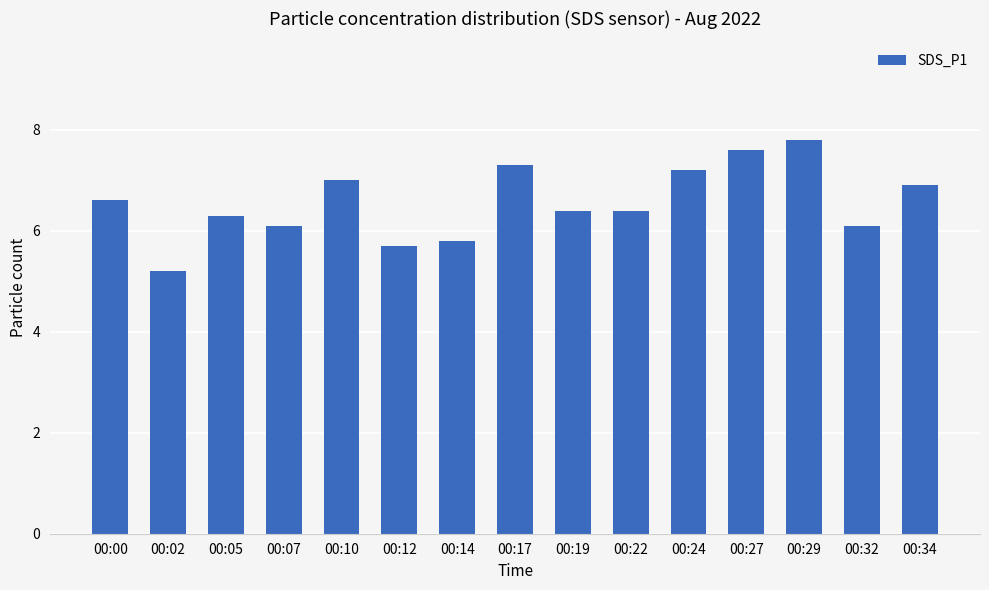

What is the difference between the maximum and minimum values?

2.6